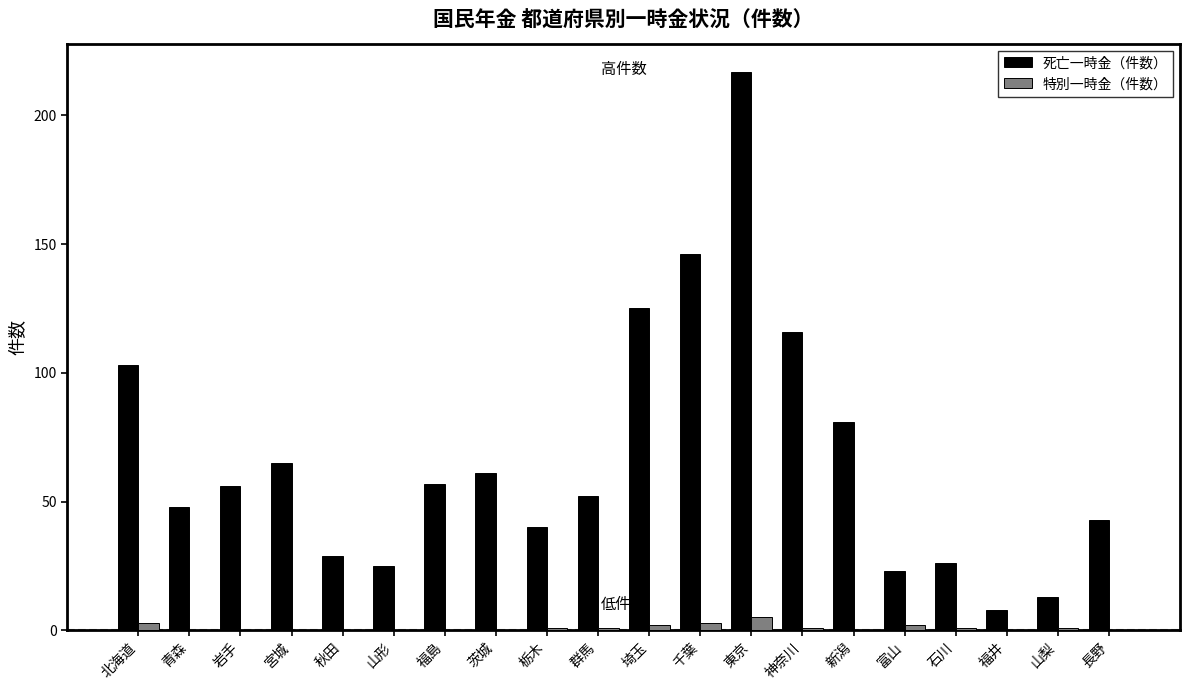

At which label does 特別一時金（件数） first exceed 1?

北海道